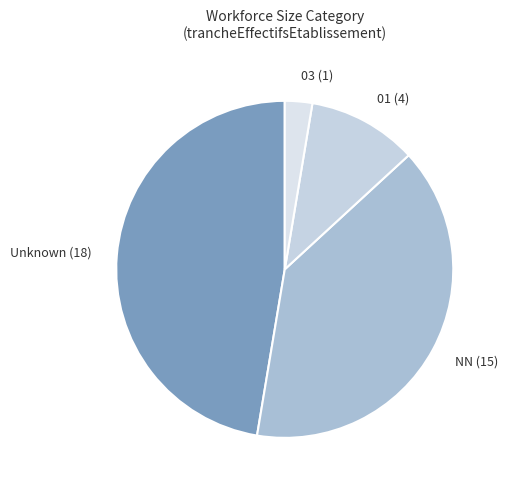

How many slices are in this pie chart?

4